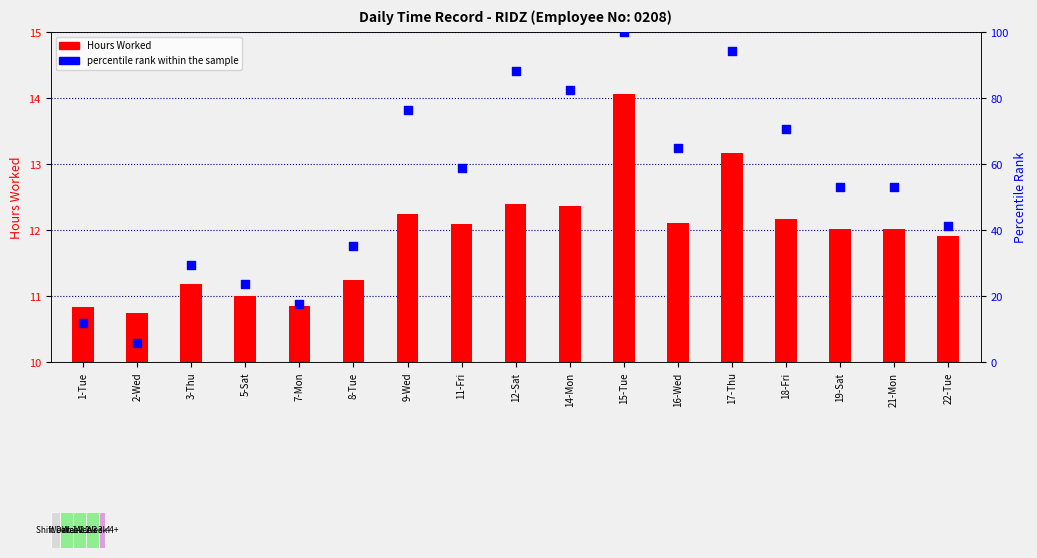

Which series reaches the minimum Y coordinate?

percentile rank within the sample